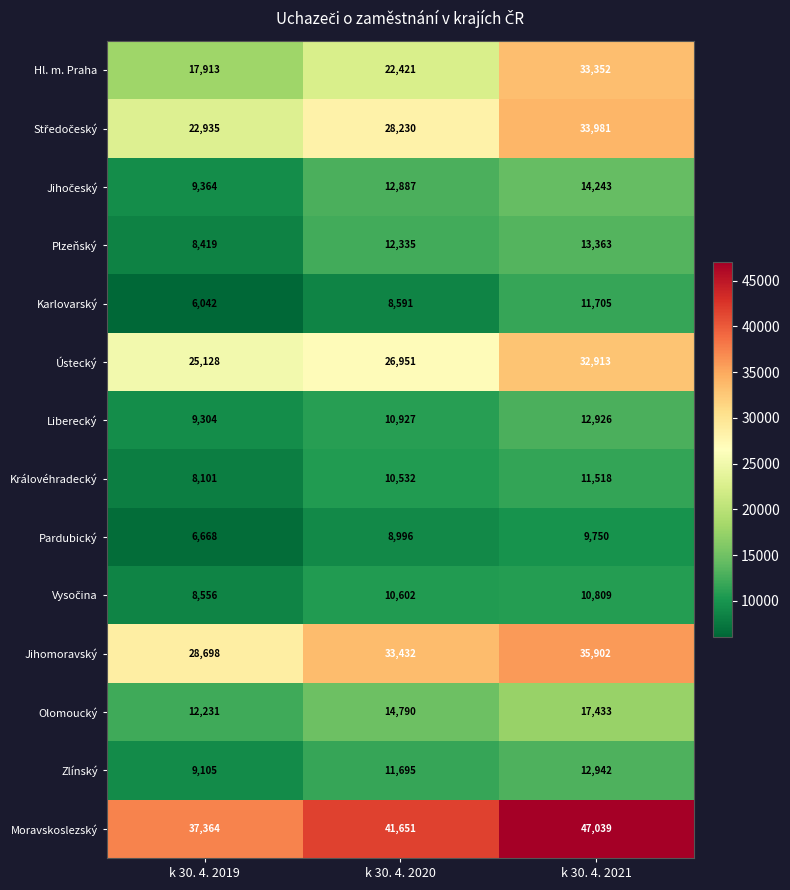

Is it true that Ústecký equals 25128 at k 30. 4. 2019?

True